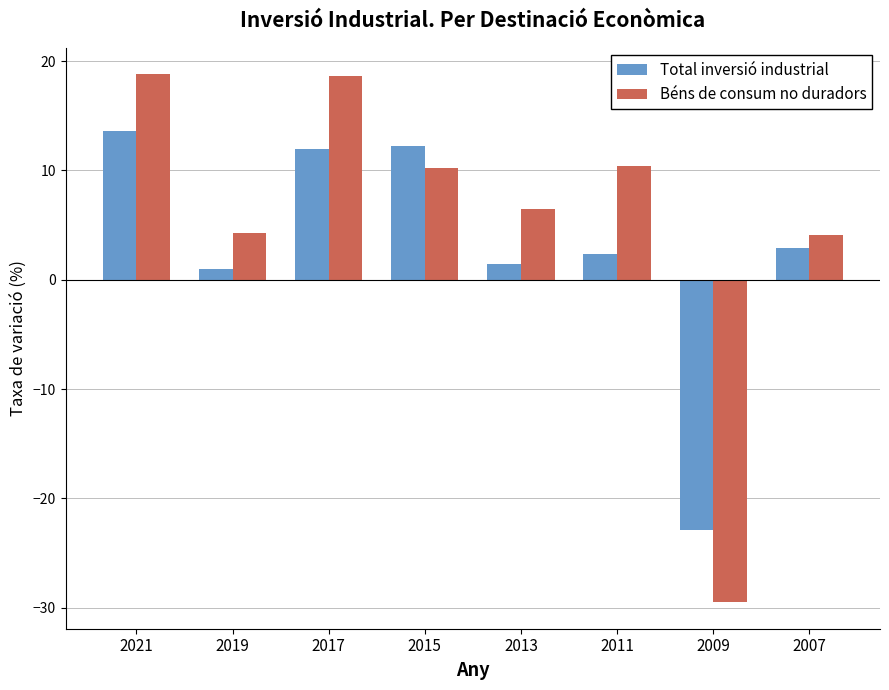

Which label corresponds to the smallest value in the chart?

2009